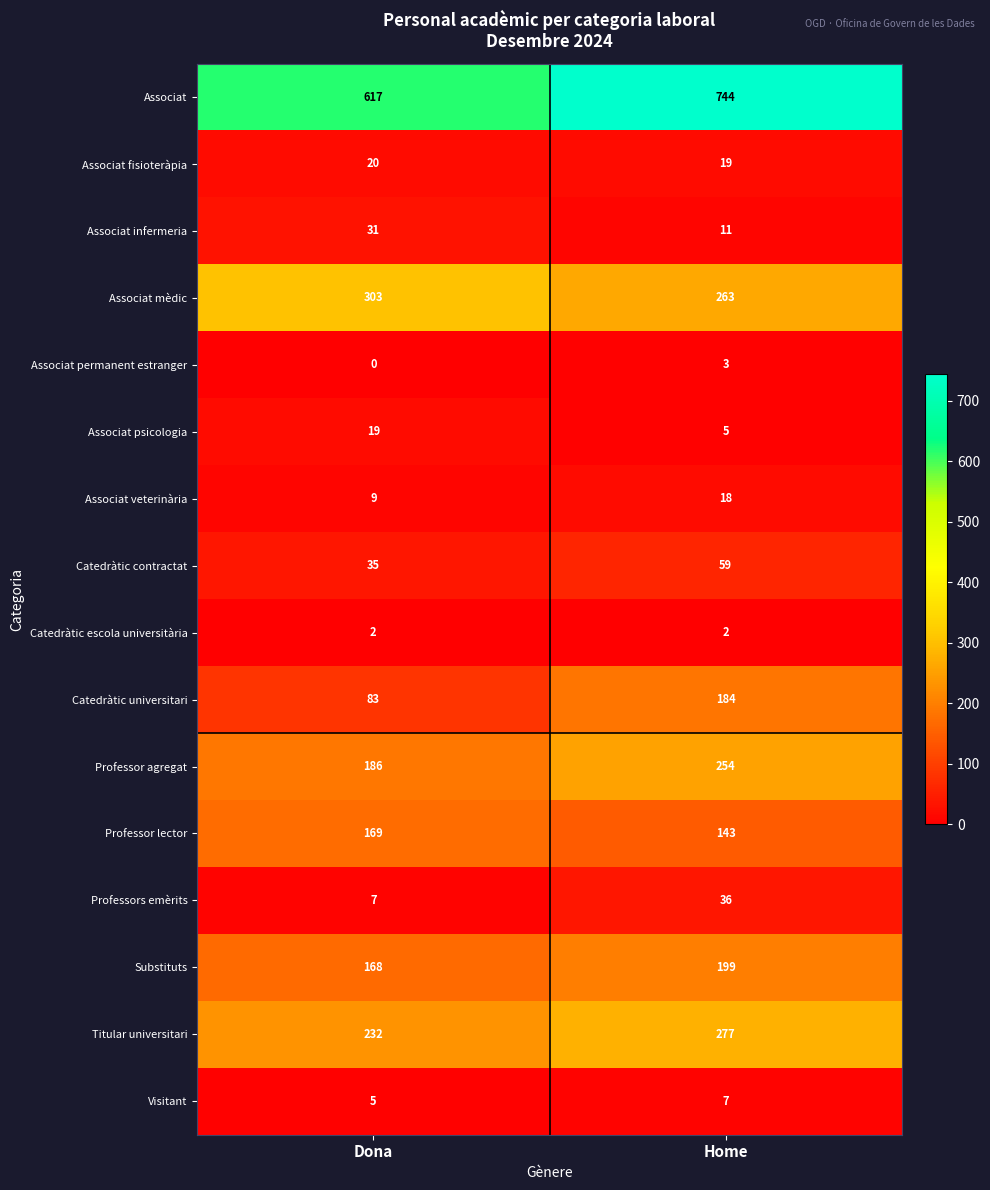

At which category is the sum across all series the highest?

Home